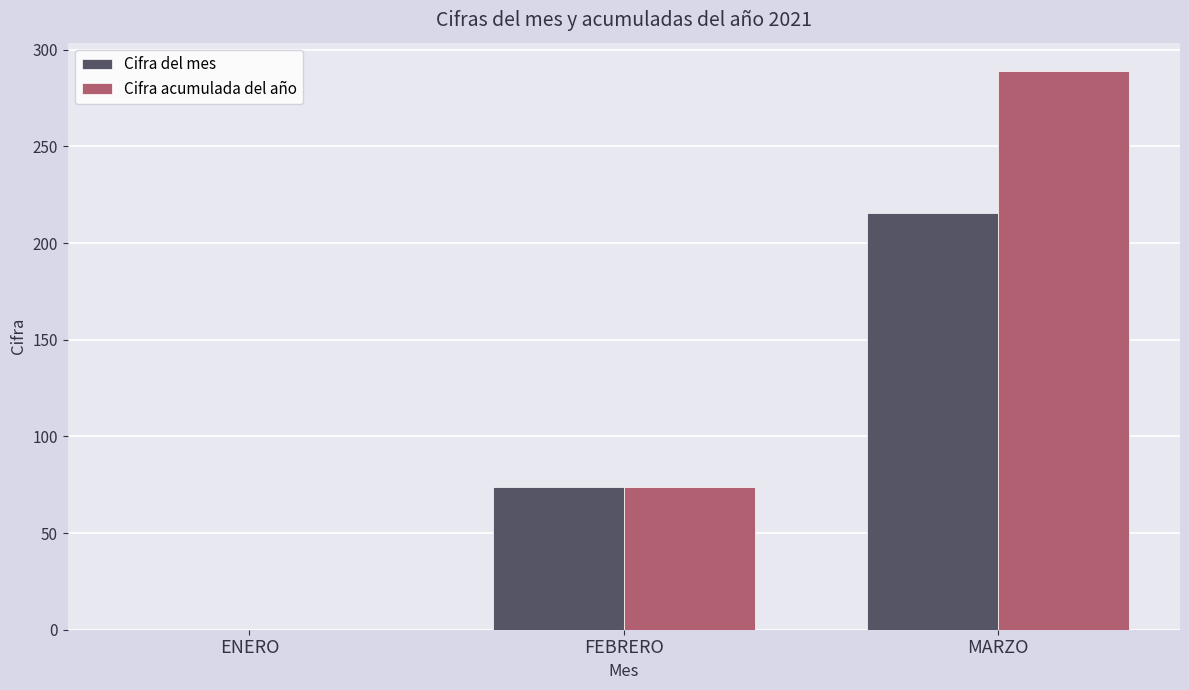

How many positive values does the Cifra del mes series have?

2